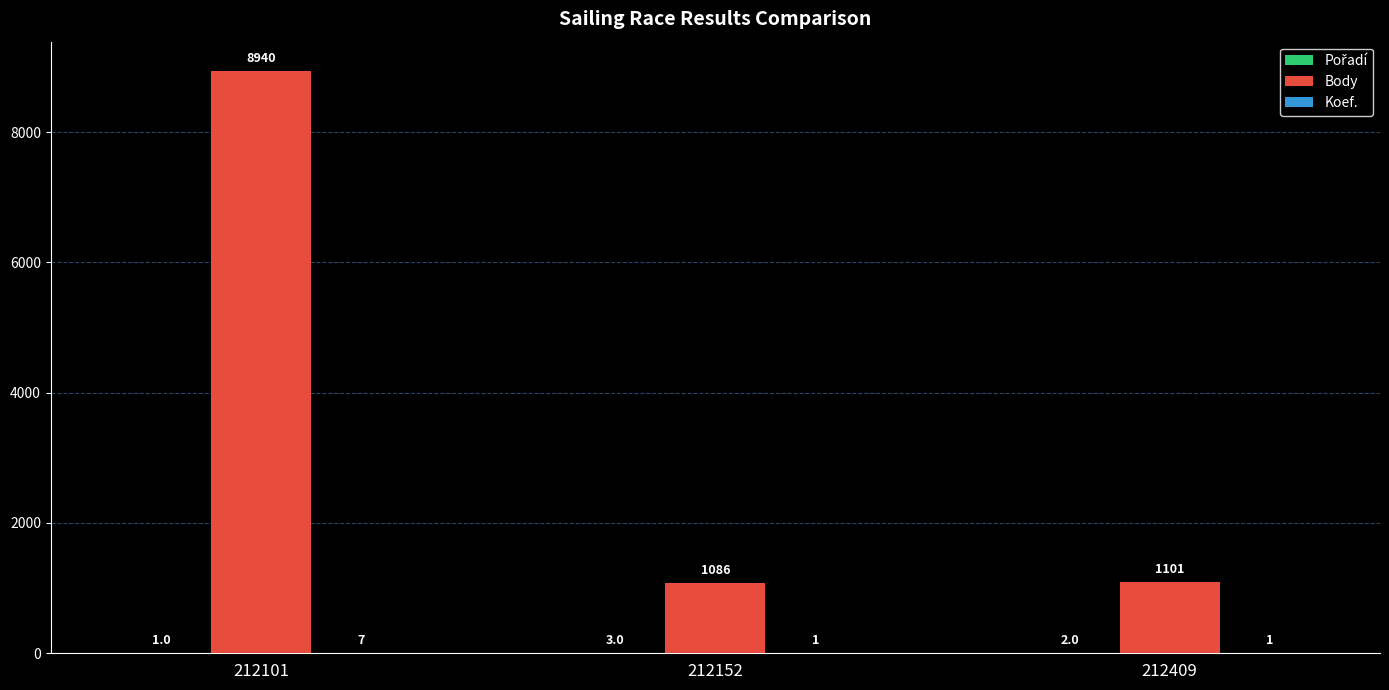

What is the greatest value displayed?

8940